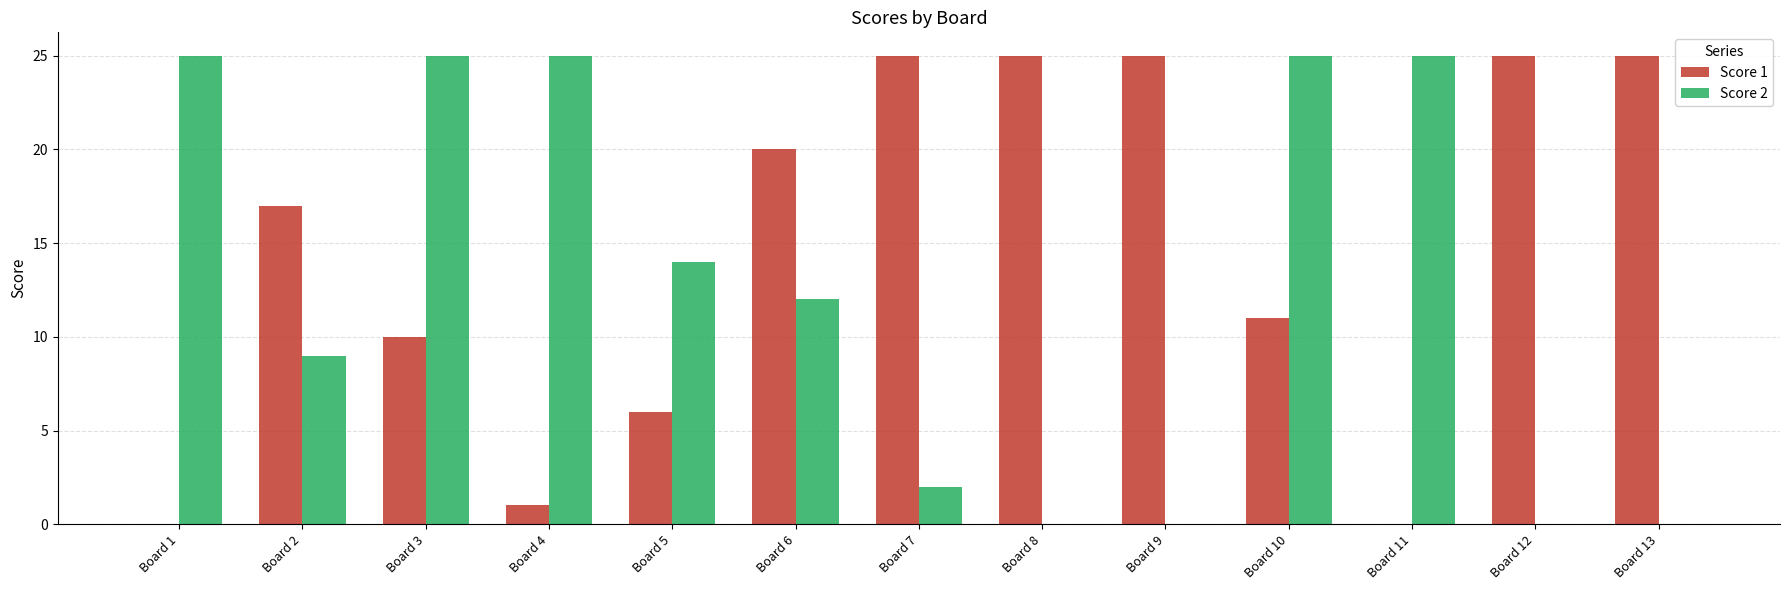

Is the value of Score 1 at Board 8 greater than the value of Score 2 at Board 13?

Yes